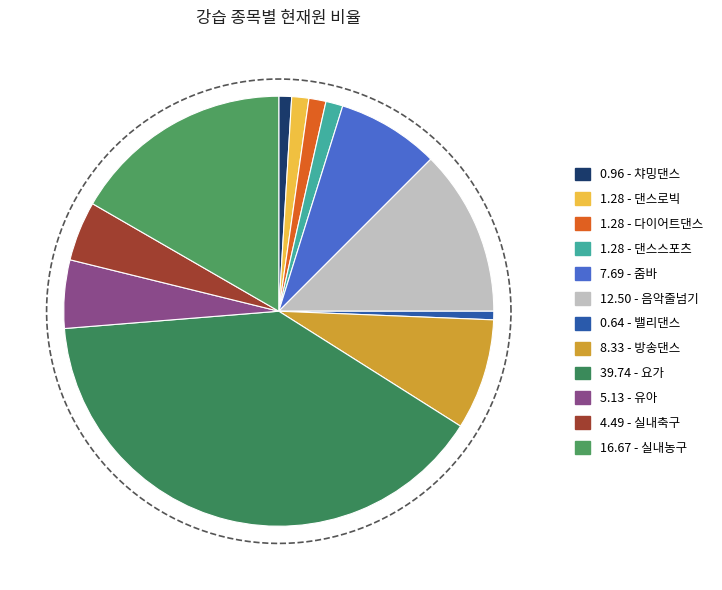

What is the smallest slice in the pie chart?

밸리댄스